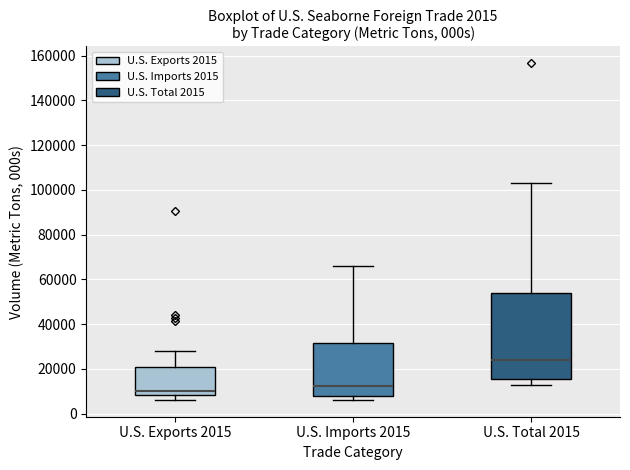

Reading left to right, read every box against the y-axis: the position of its median line, the range the box covers, and the ends of its whiskers. The values are not printed on the chart, so give them approximately, as read against the axis.

U.S. Exports 2015: median 10000, box 8000 to 20000, whiskers 6000 to 28000
U.S. Imports 2015: median 12000, box 8000 to 32000, whiskers 6000 to 66000
U.S. Total 2015: median 24000, box 16000 to 54000, whiskers 12000 to 104000